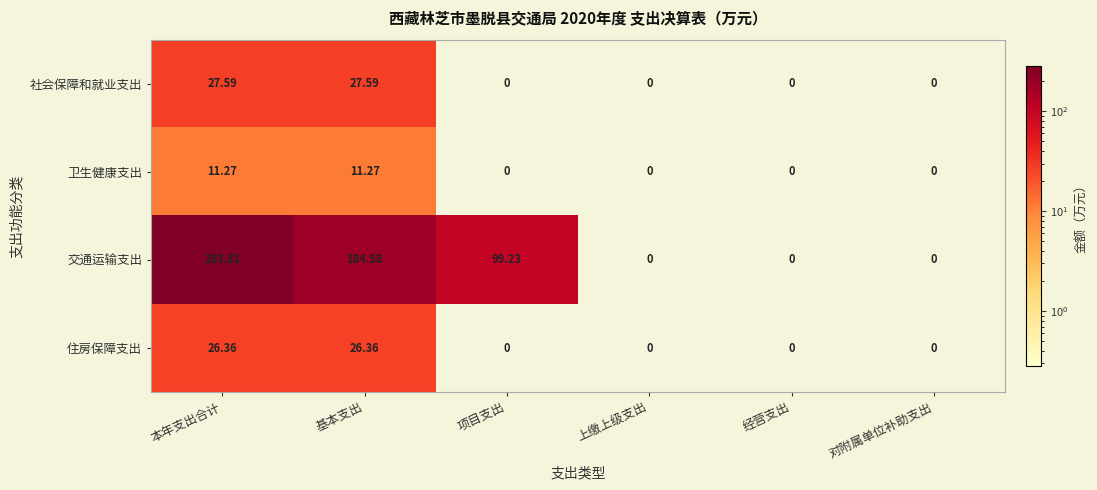

Which series has the widest spread of values?

交通运输支出